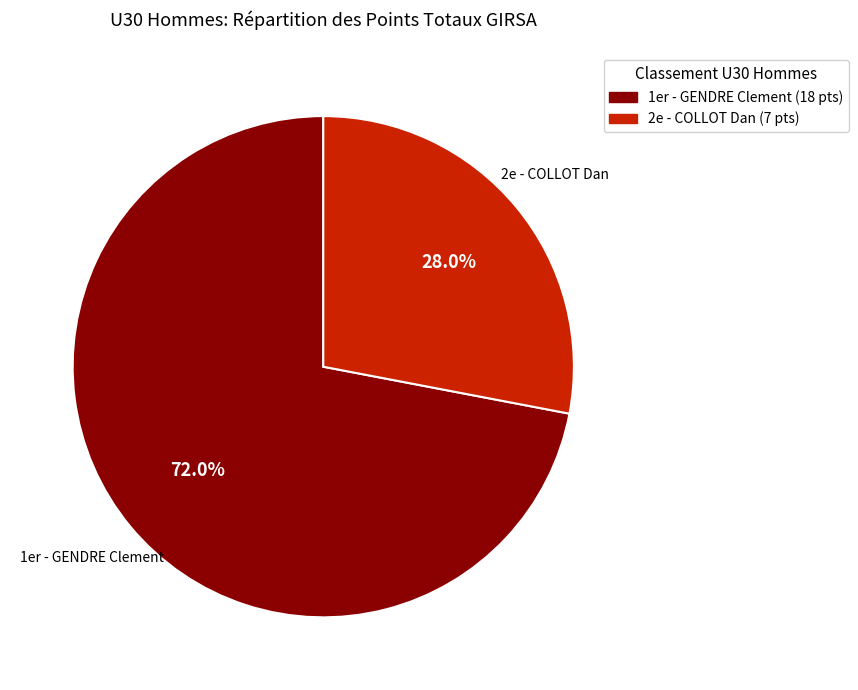

Do 1er and 2e together represent more than half of the pie?

Yes